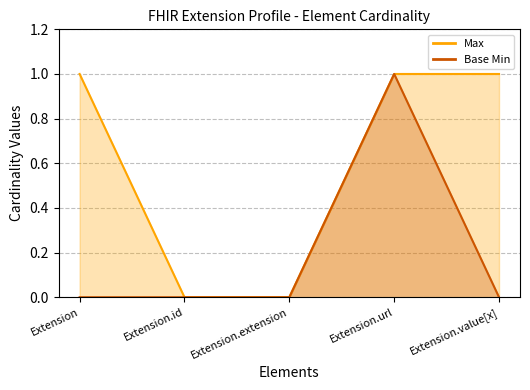

How many lines are shown in the chart?

2